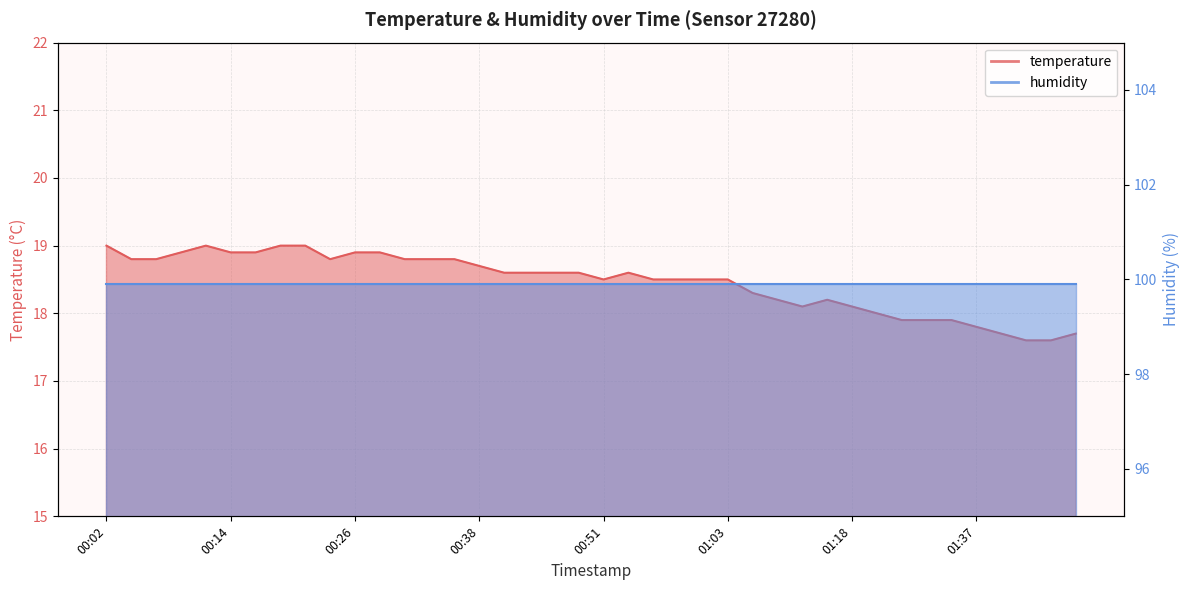

What is the difference between the maximum and second lowest values?

1.4